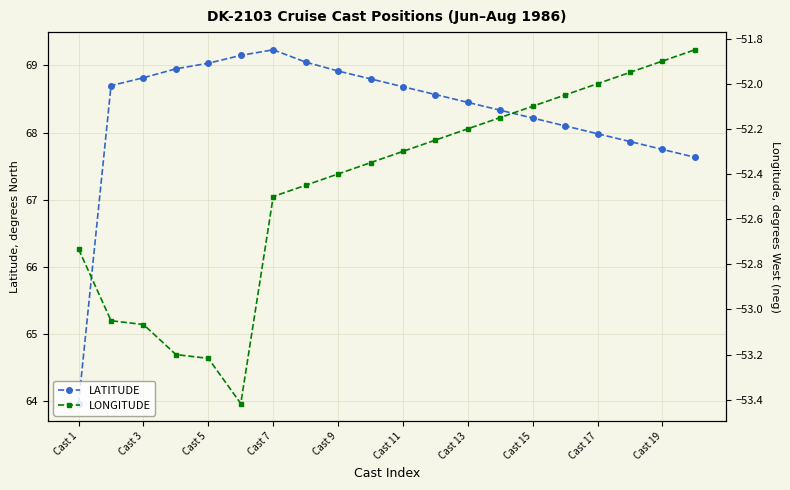

At which label does LATITUDE reach its minimum?

Cast 1